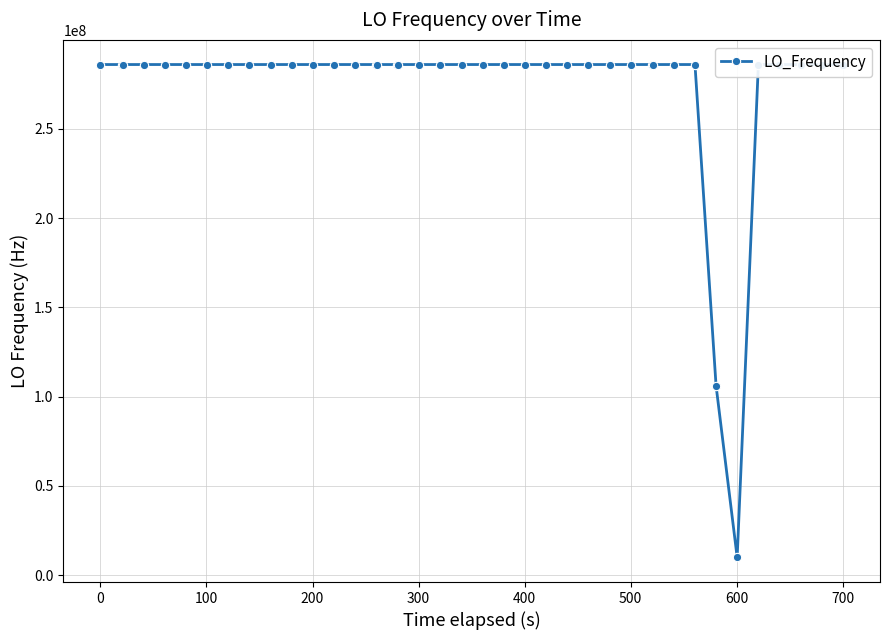

What is the value of the 38th point from the left?

286047000.8